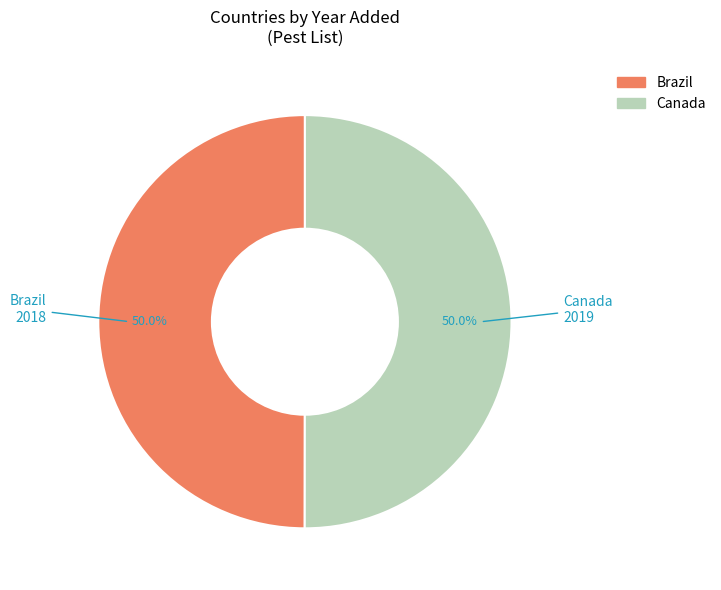

To the nearest percent, what is the combined percentage of Brazil and Canada?

100%